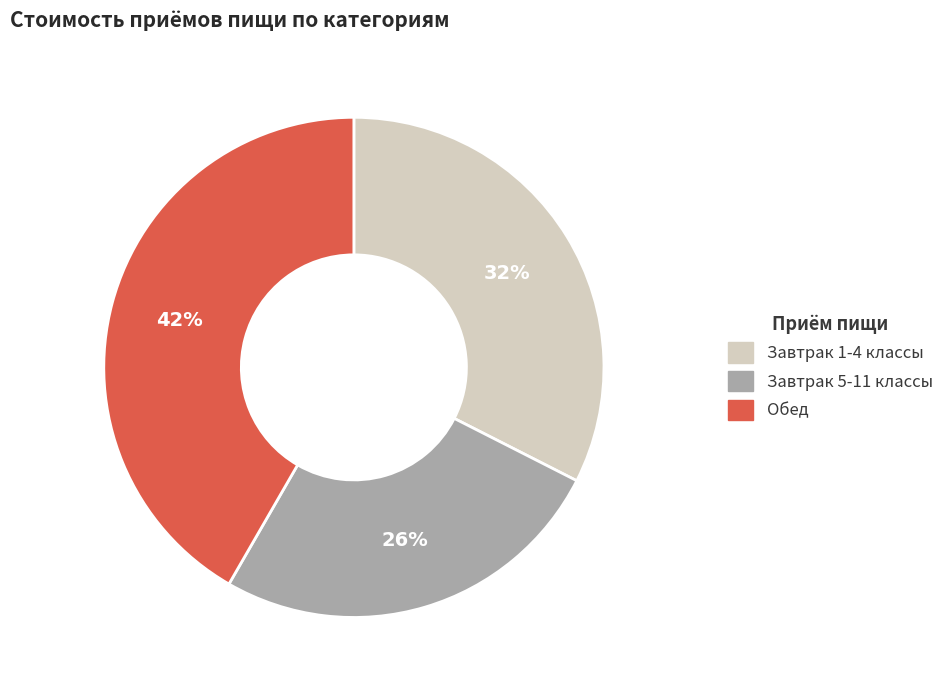

To the nearest percent, what portion does Обед represent?

42%